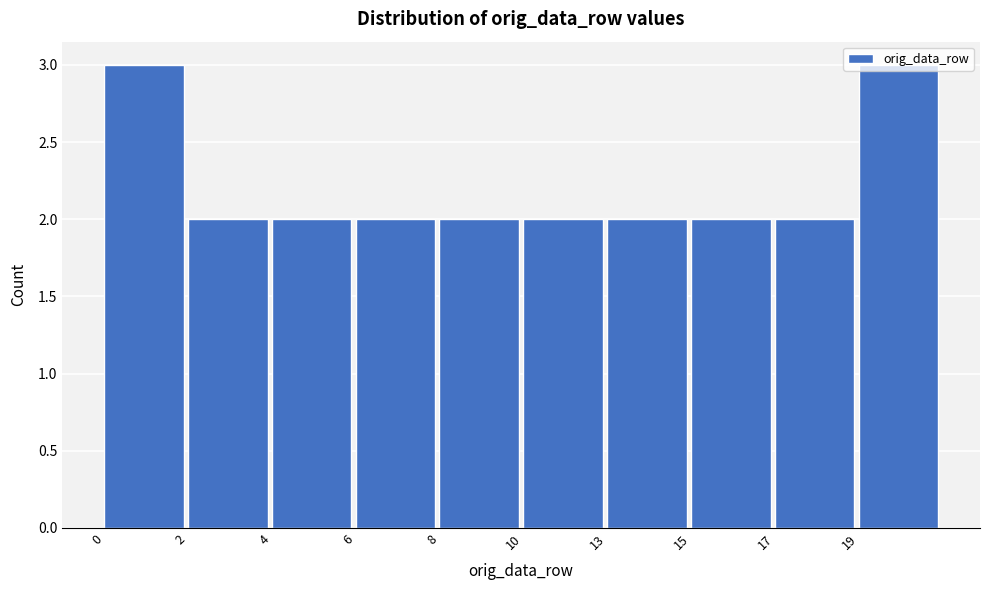

What is the ratio of the value at 2 to the value at 15?

1.0